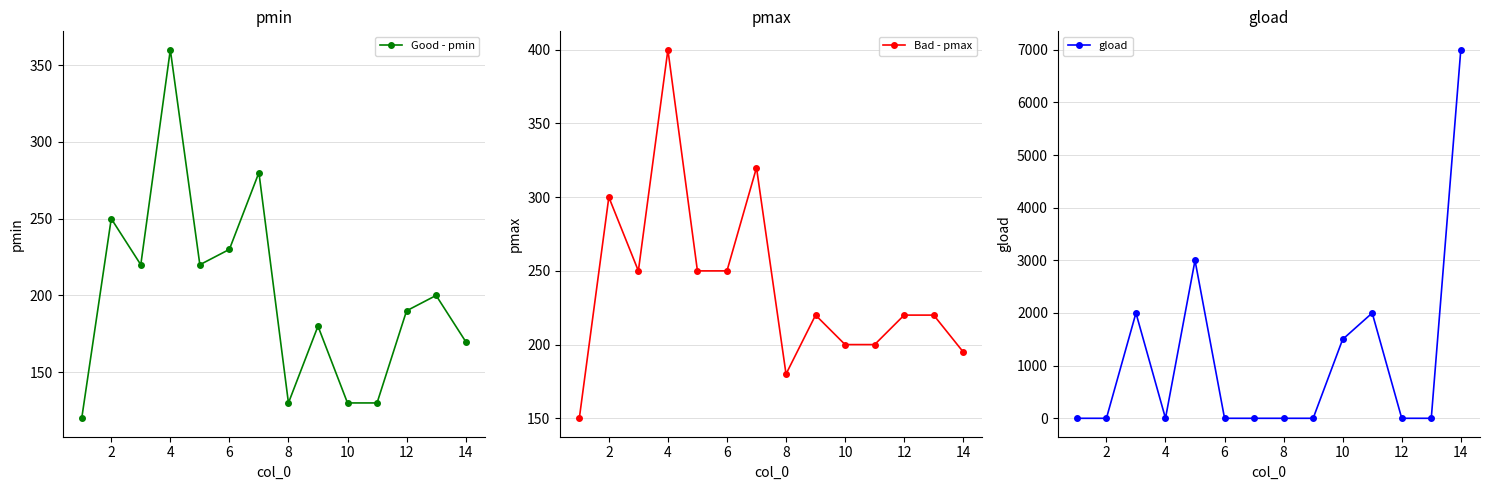

Which series has the widest spread of values?

gload